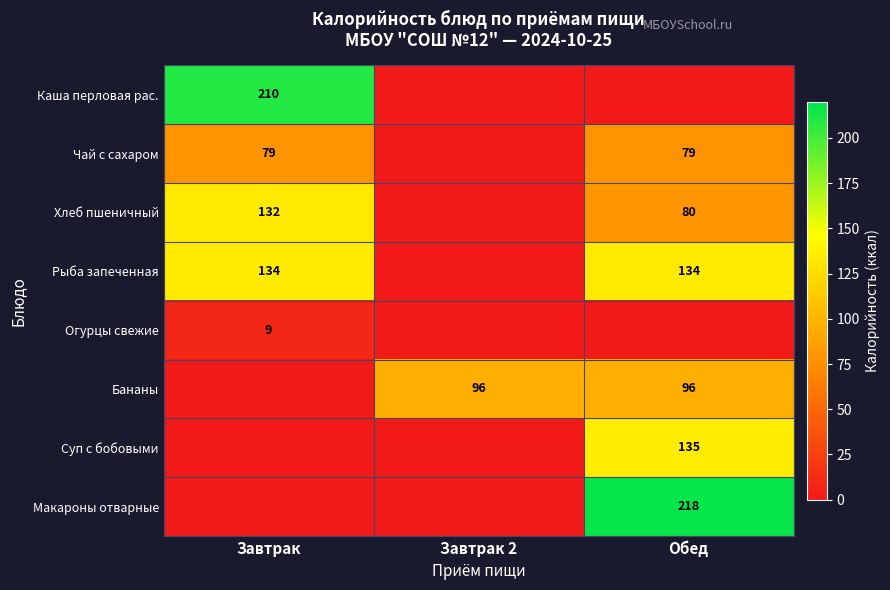

What is the sum of the Рыба запеченная values at Обед and Завтрак?

268